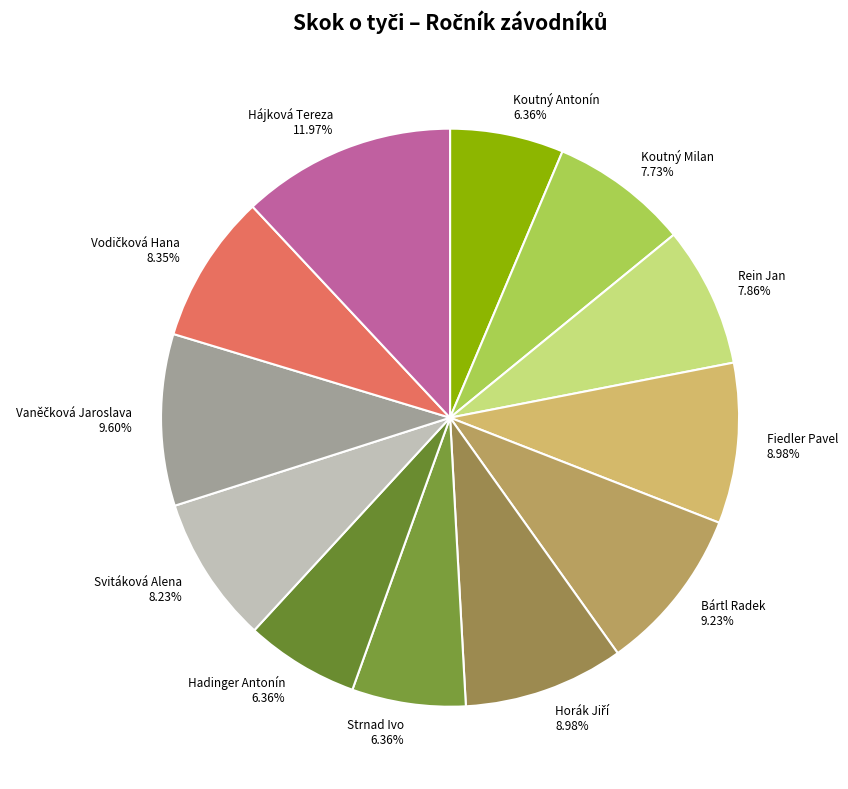

How many slices are in this pie chart?

12